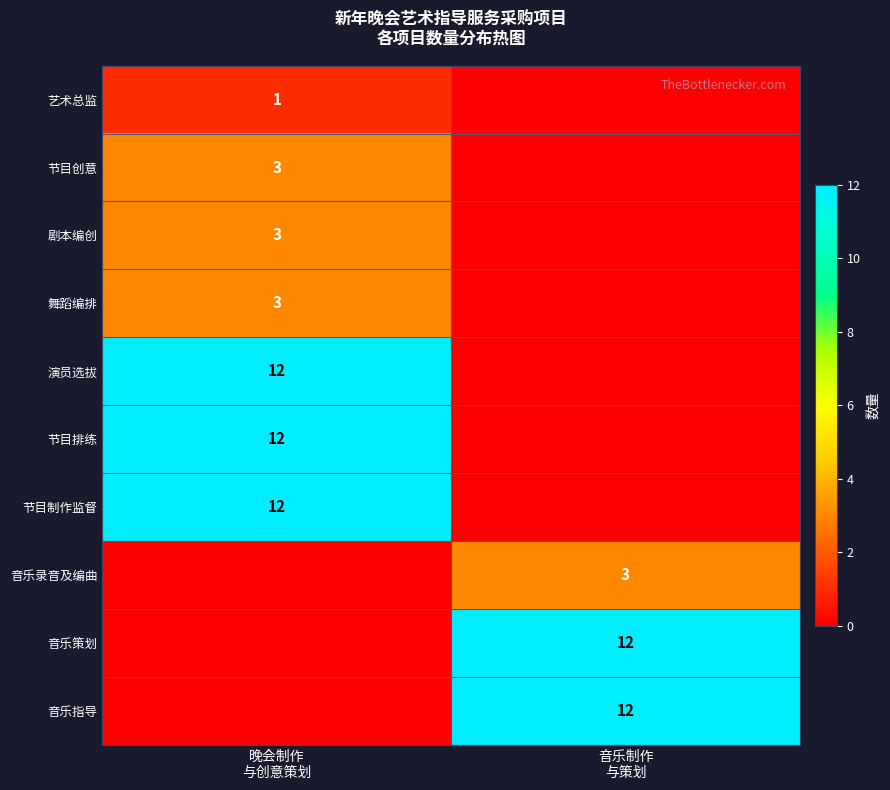

The 节目制作监督 series shows 0 at 音乐制作 与策划. True or false?

True